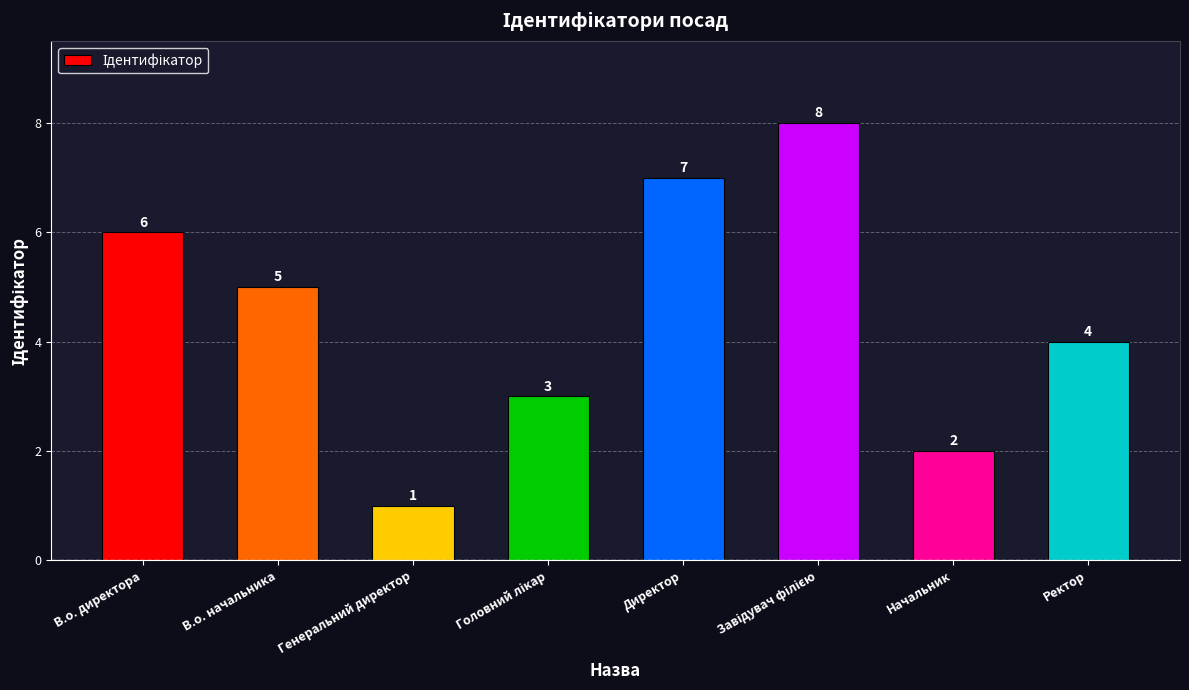

What is the sum of the values at Директор and В.о. начальника?

12